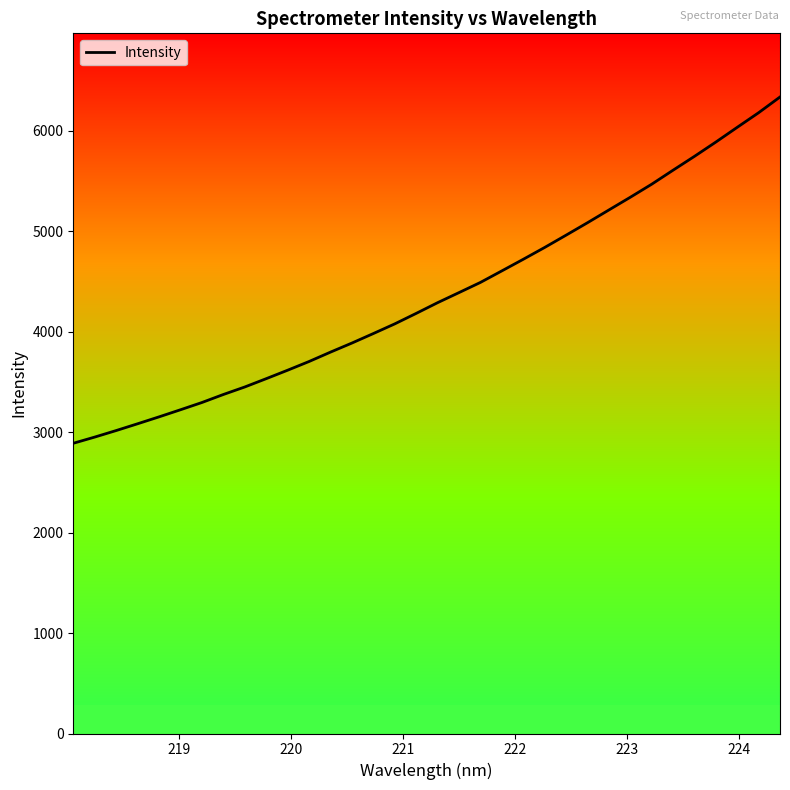

What is the difference between the maximum and minimum values?

3447.0